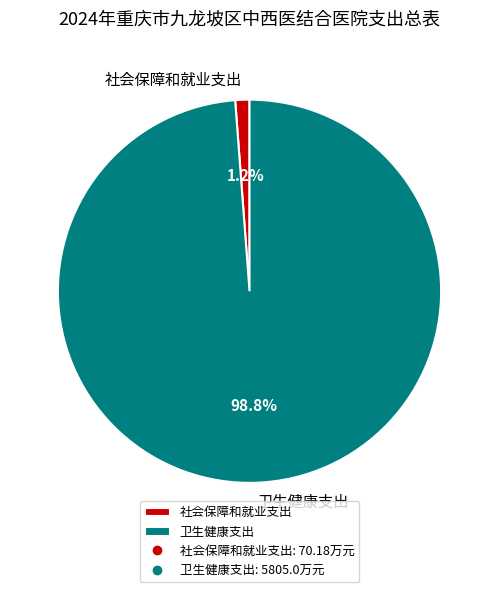

To the nearest percent, what portion does 社会保障和就业支出 represent?

1%